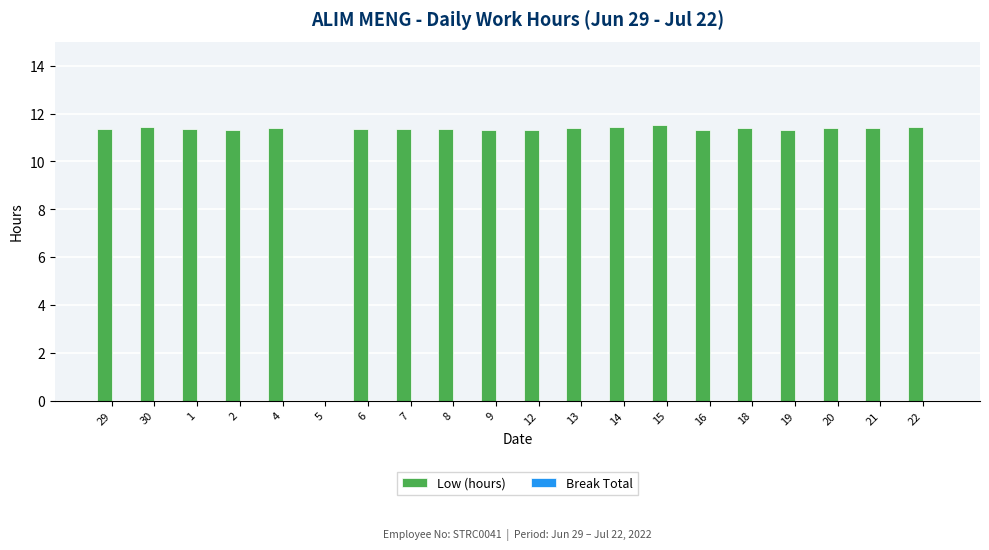

The value at 2 is 19.1. True or false?

False